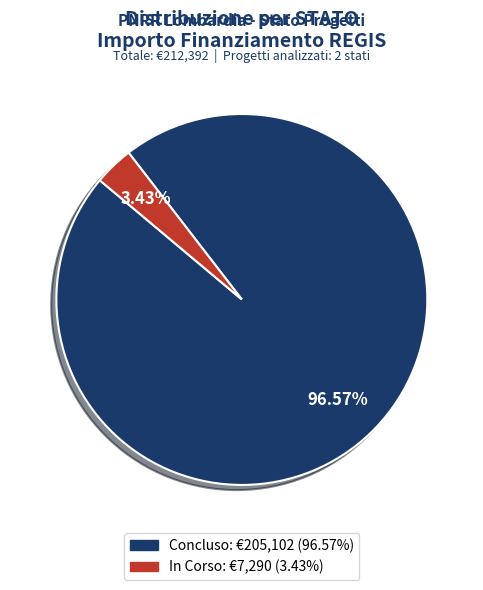

Is there any slice that represents more than half of the pie?

Yes